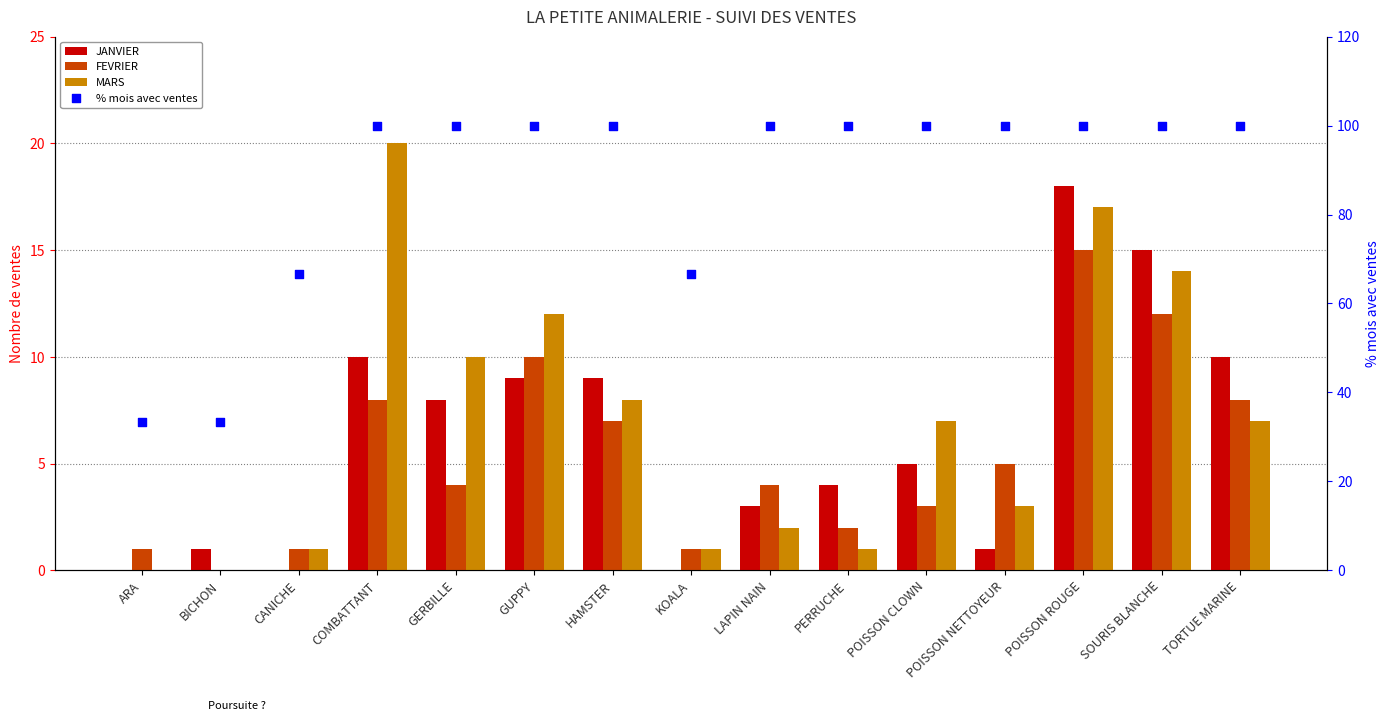

What are all the series names shown in the legend?

JANVIER, FEVRIER, MARS, % mois avec ventes